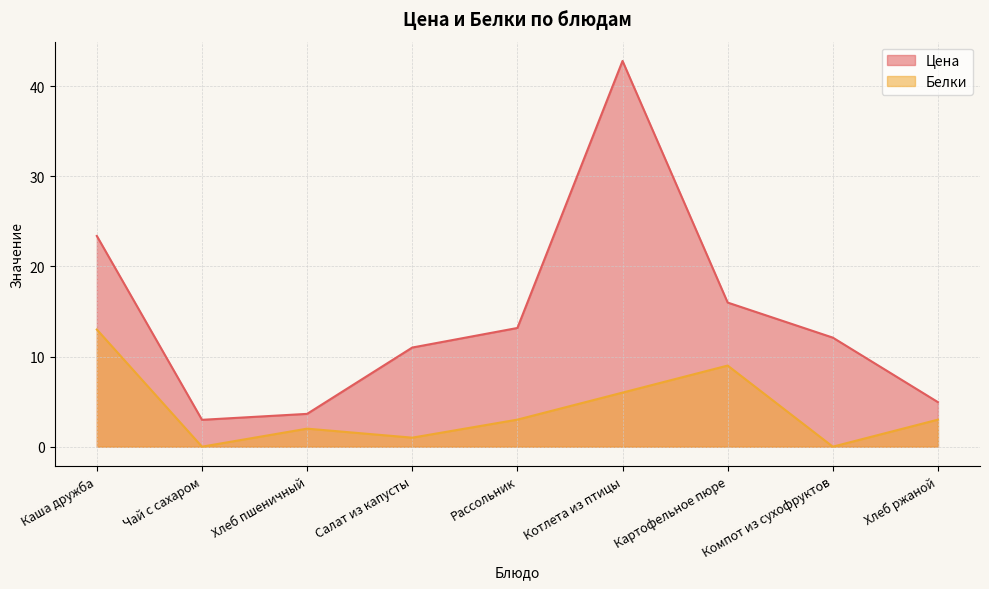

How many values in the Цена series exceed 12?

5